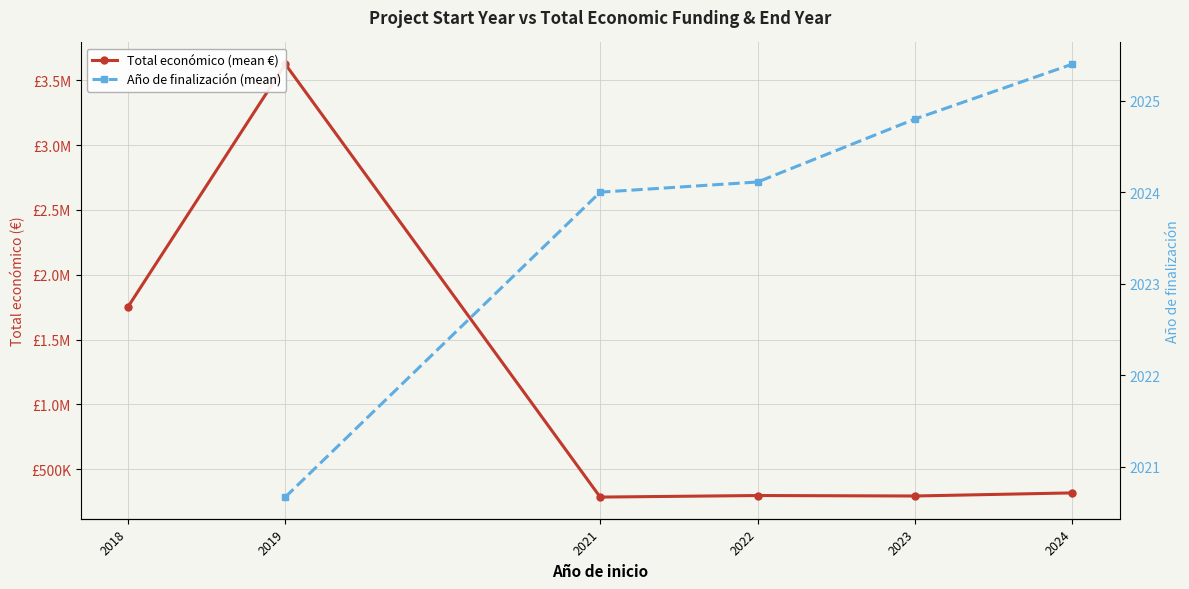

Where is the first local maximum for Total económico (mean €)?

2019